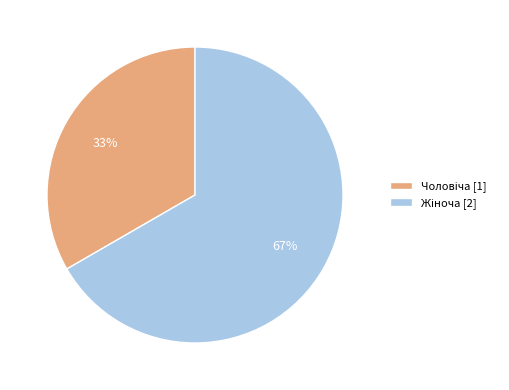

Count the number of slices in the pie.

2